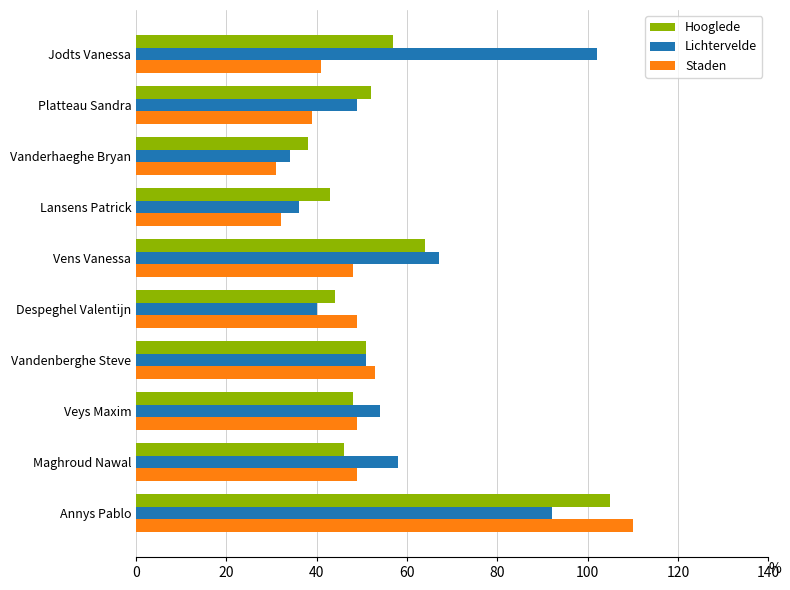

At which label is Hooglede closest to 71?

Vens Vanessa